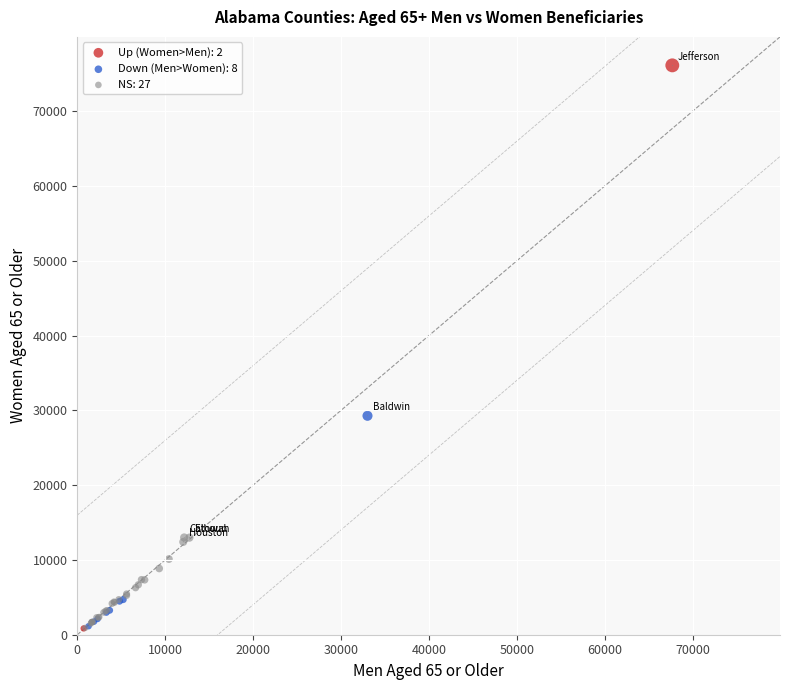

Which series has the widest spread of Y values?

Up (Women>Men): 2